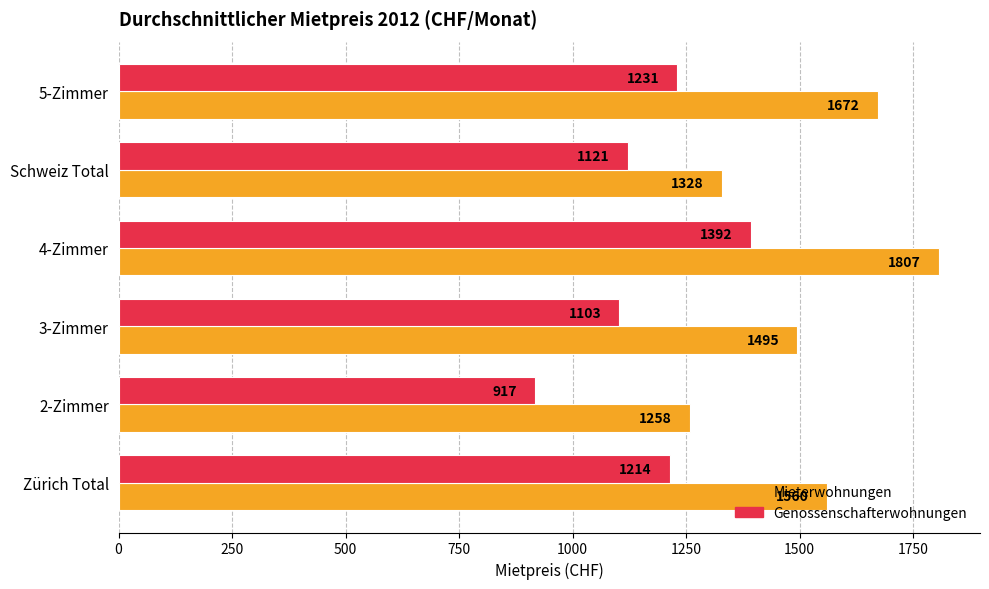

Which series has the widest spread of values?

Mieterwohnungen